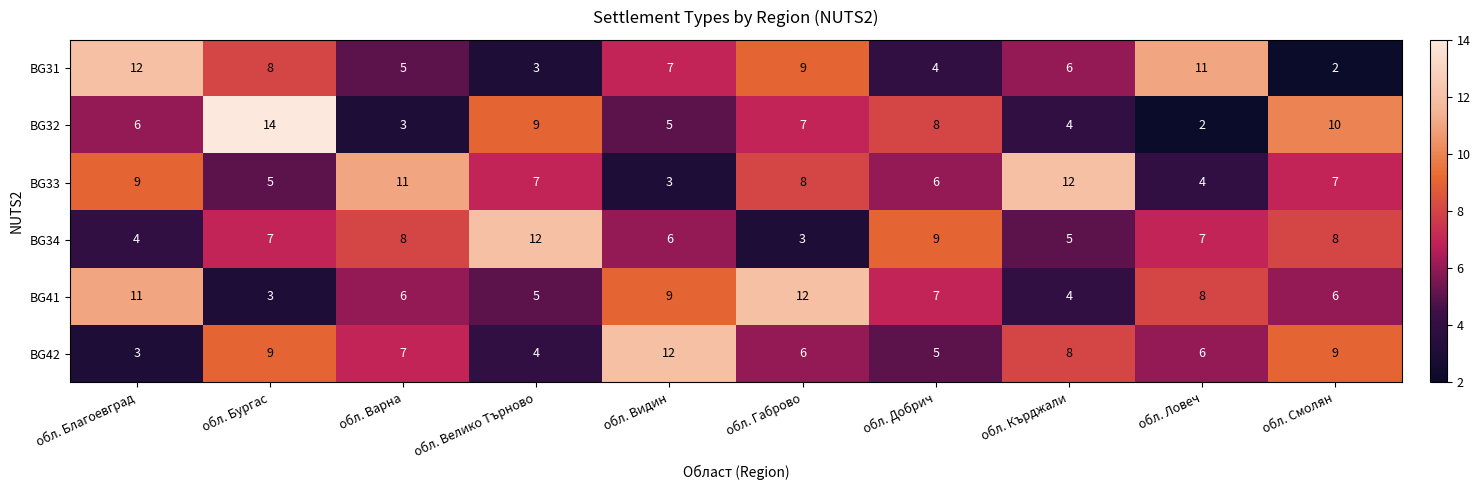

Count the number of data series in this chart.

6